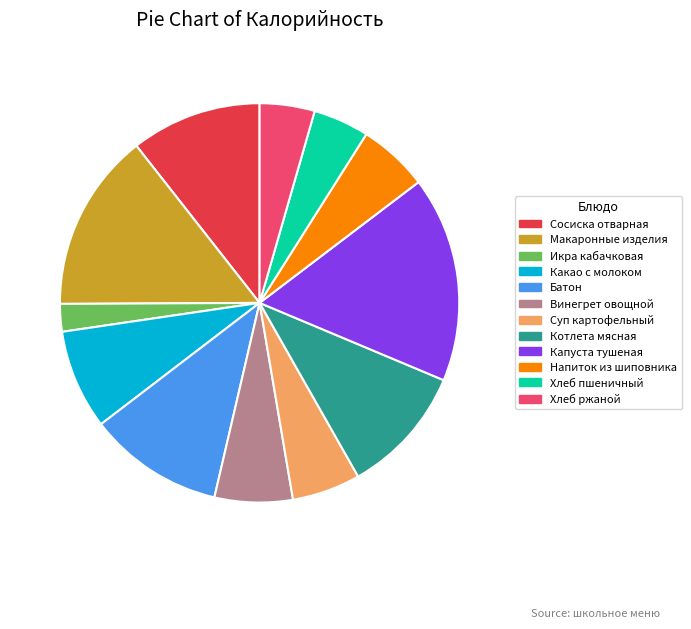

Approximately how many times larger is the value at Макаронные изделия compared to Хлеб пшеничный?

3.2